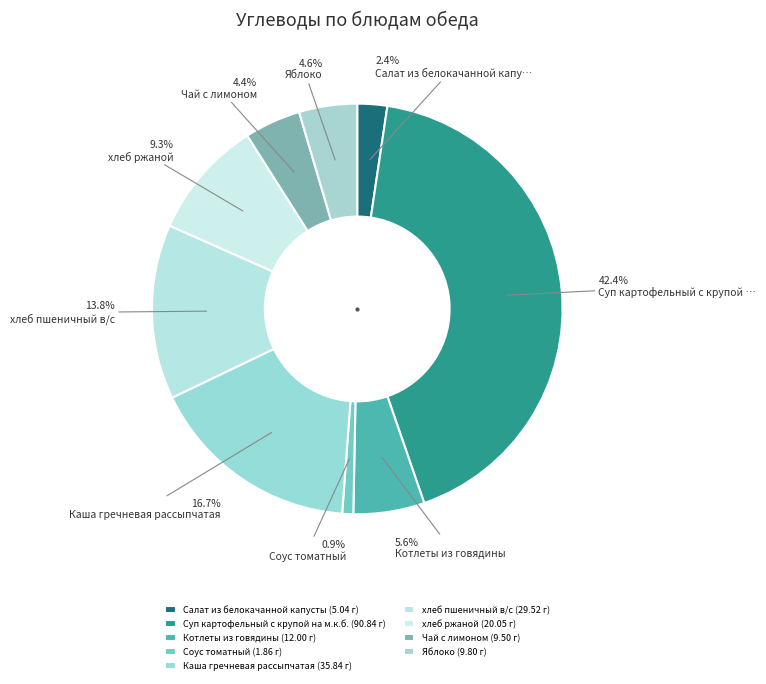

Does Суп картофельный с крупой на м.к.б. account for over 50% of the chart?

No